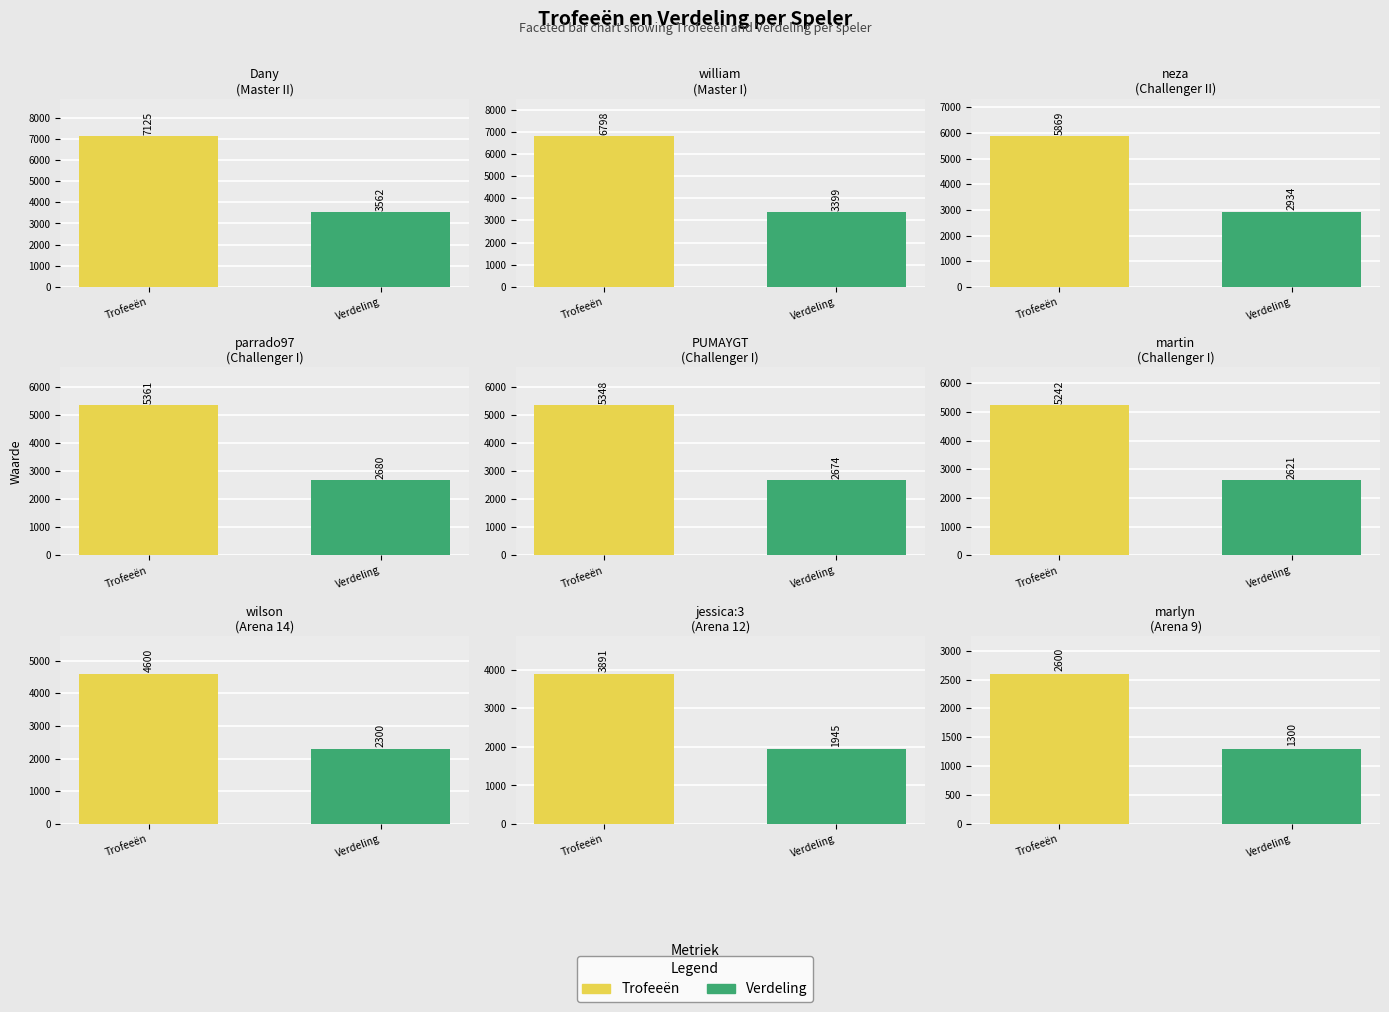

What value does the Verdeling series have at 4?

2674